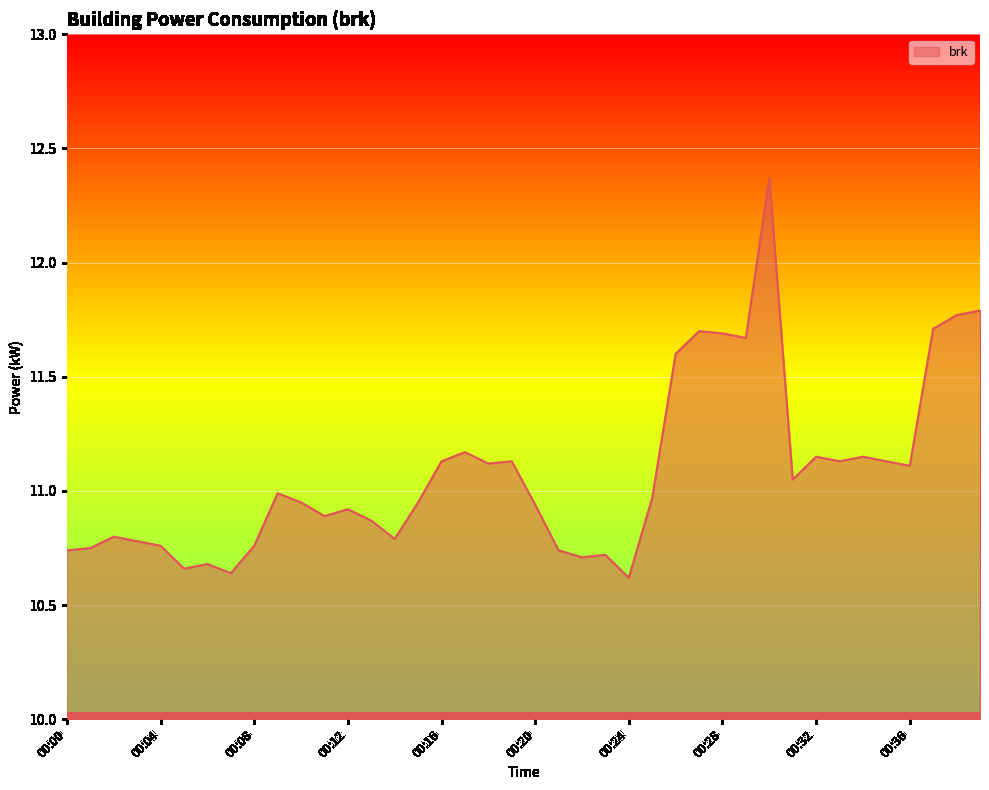

At which category does the chart reach its minimum across all series?

00:24